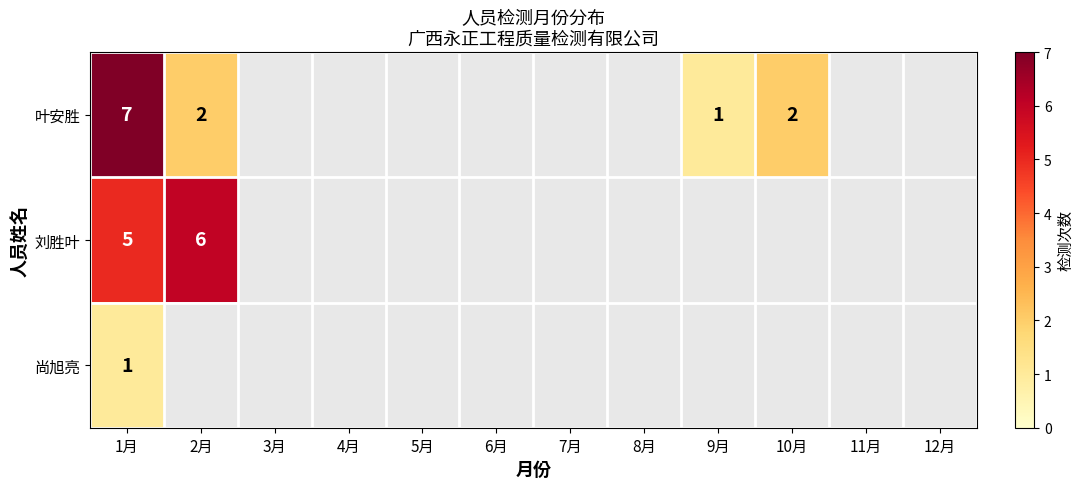

The value of 刘胜叶 at 1月 is 3. True or false?

False